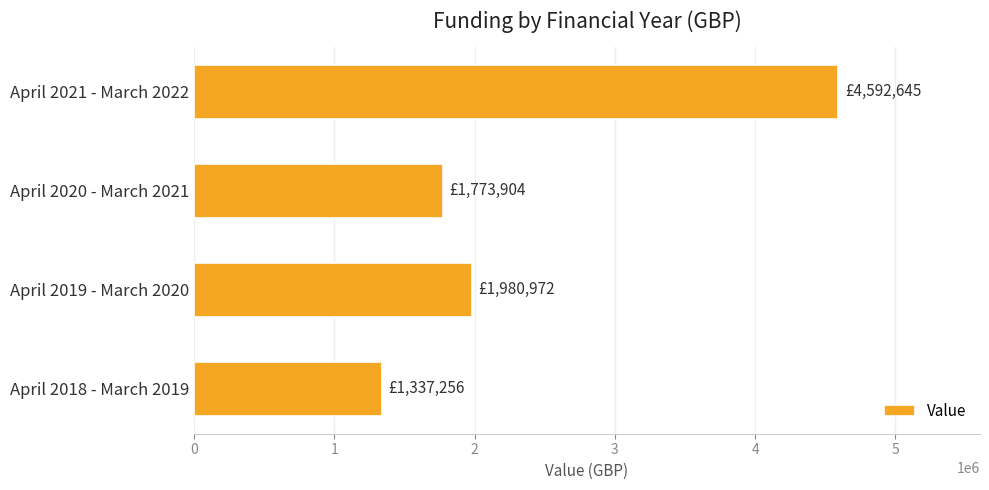

What is the average value?

2421194.2